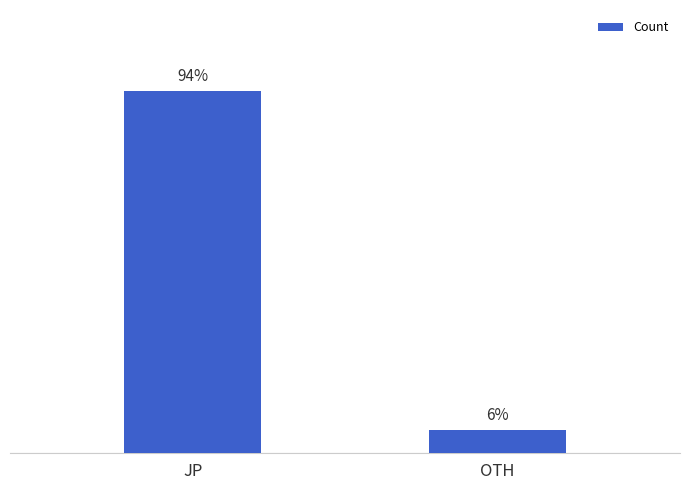

List the labels in order of value, largest first.

JP, OTH